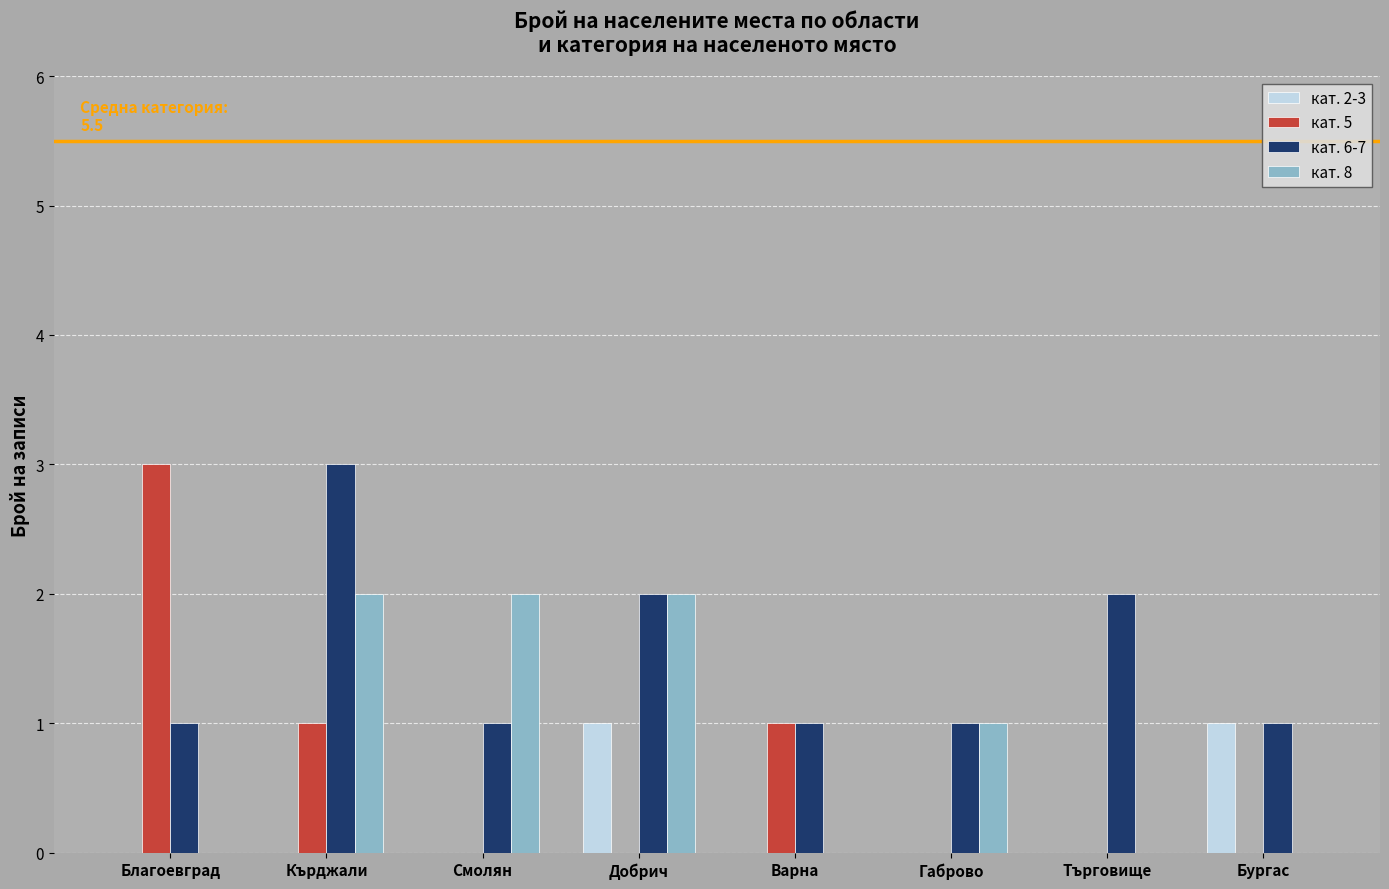

Which series has the largest total across all categories?

кат. 6-7